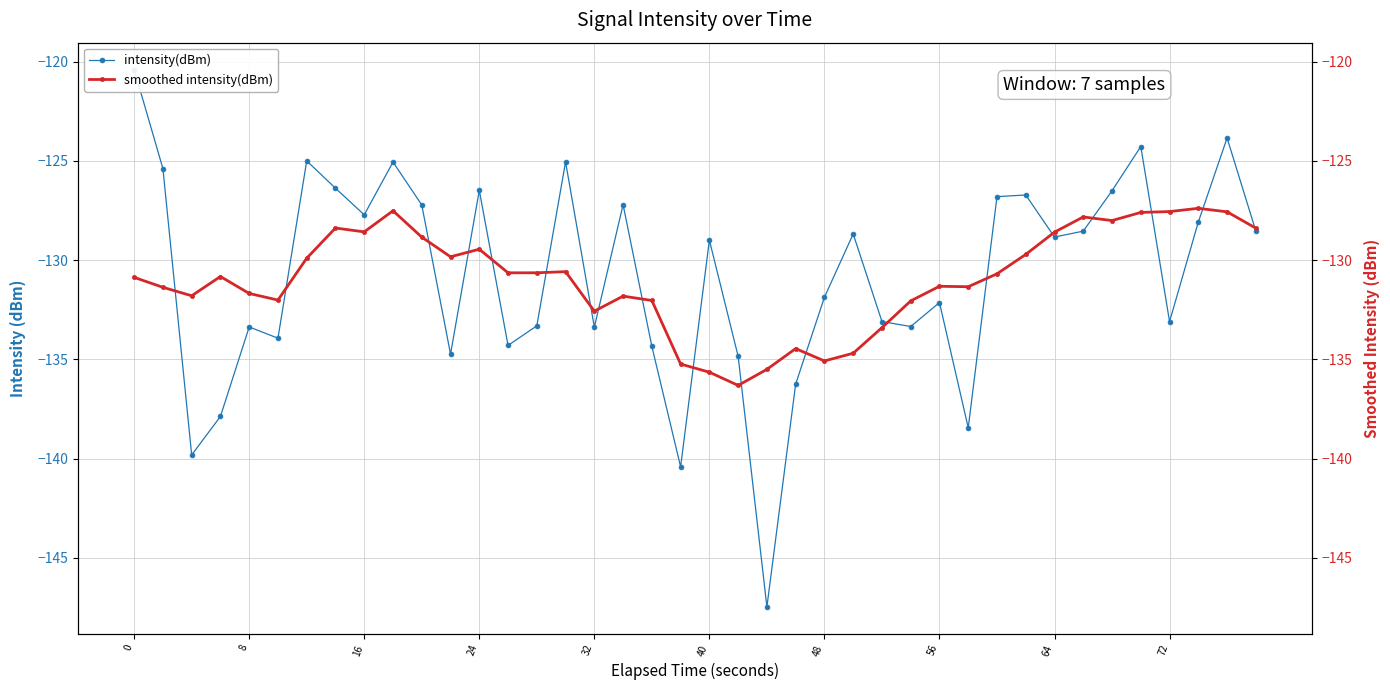

How many values in the intensity(dBm) series are below -128?

25